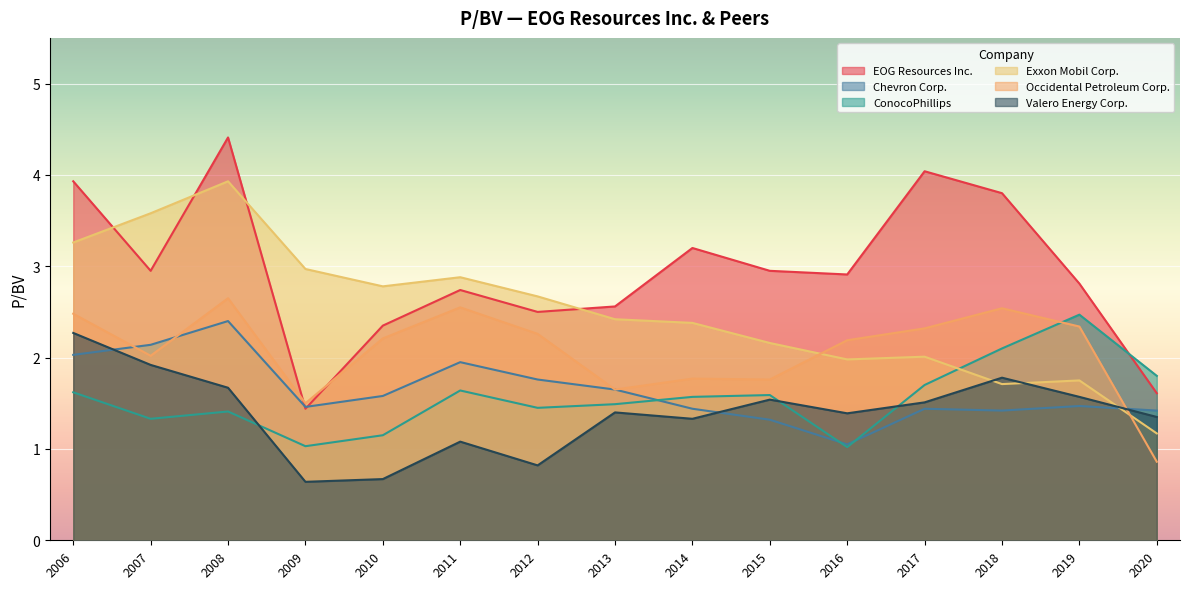

How many lines are shown in the chart?

6